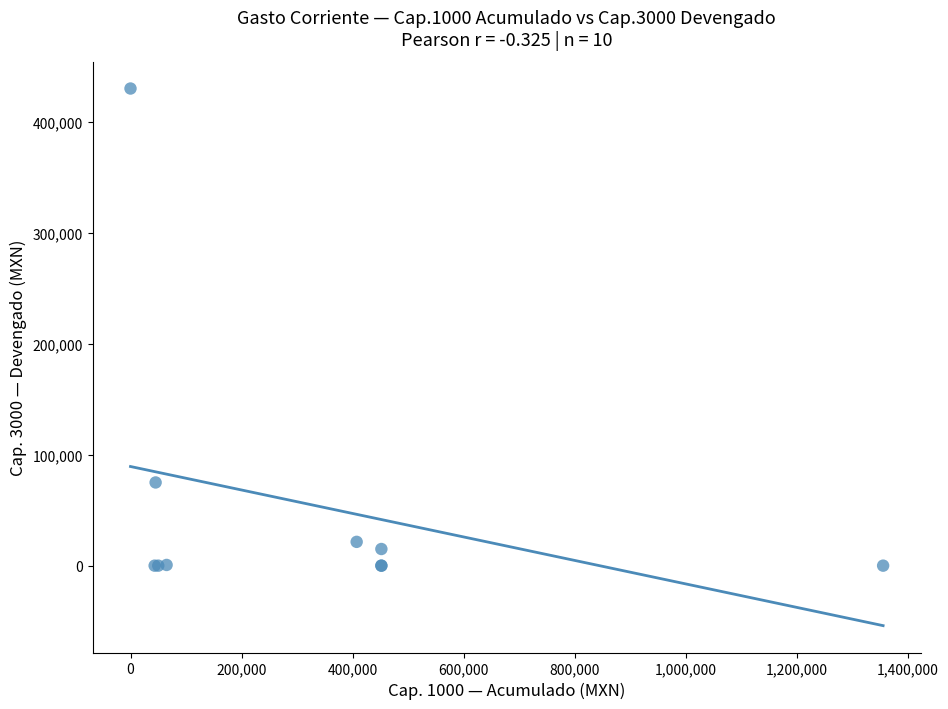

What Y value in the scatter plot is closest to 215000?

74976.0